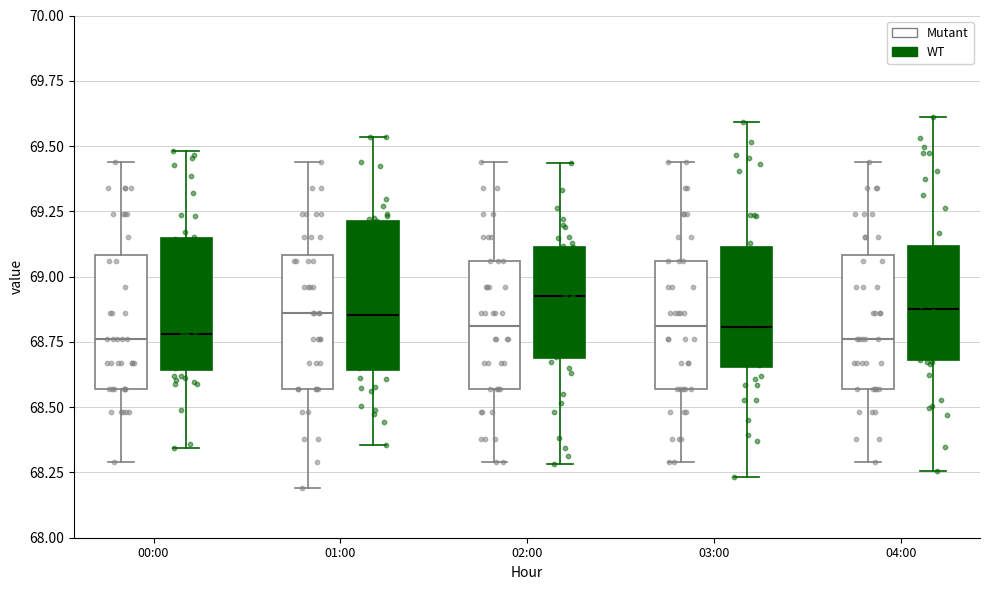

Where does the lower whisker of the box for 03:00 (Mutant) end on the y-axis? The values are not printed on the chart, so give them approximately, as read against the axis.

68.30